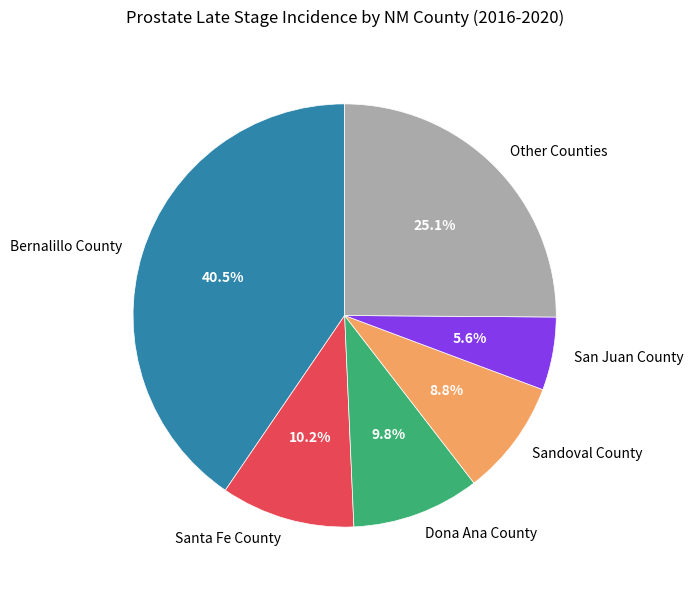

What is the ratio of the value at Bernalillo County to the value at Other Counties?

1.6